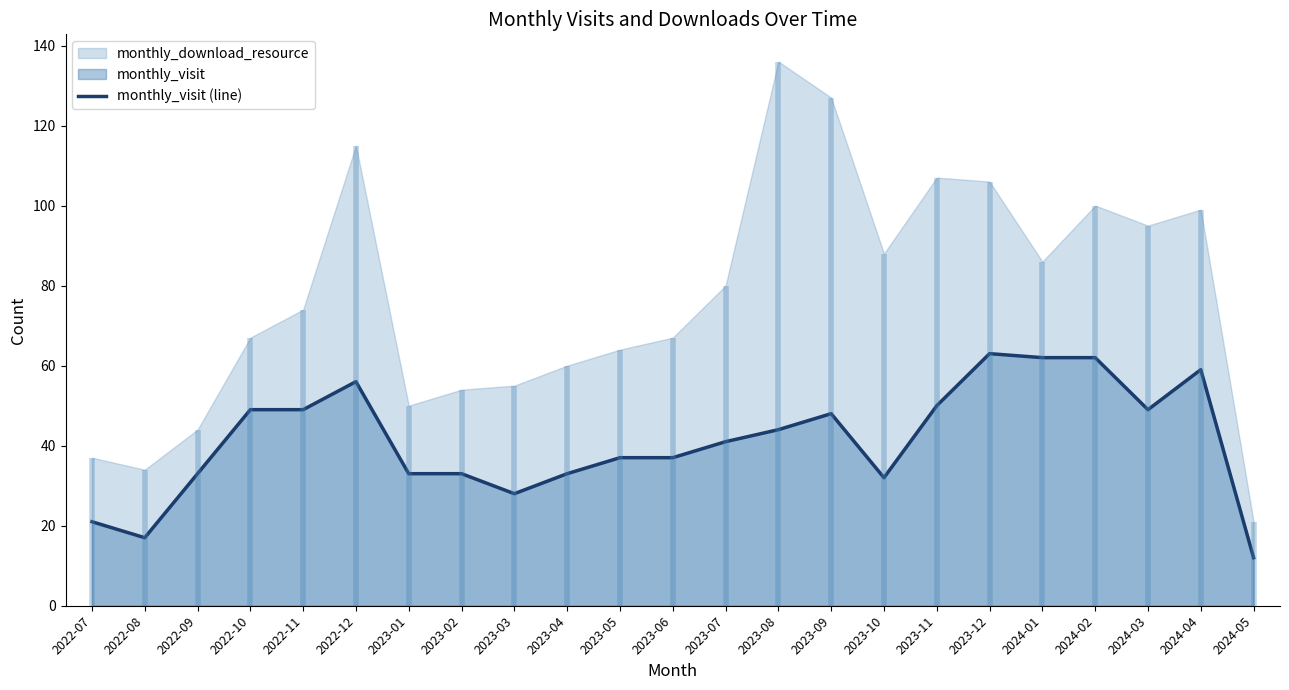

What is the change in value from 2022-08 to 2023-03?

+11